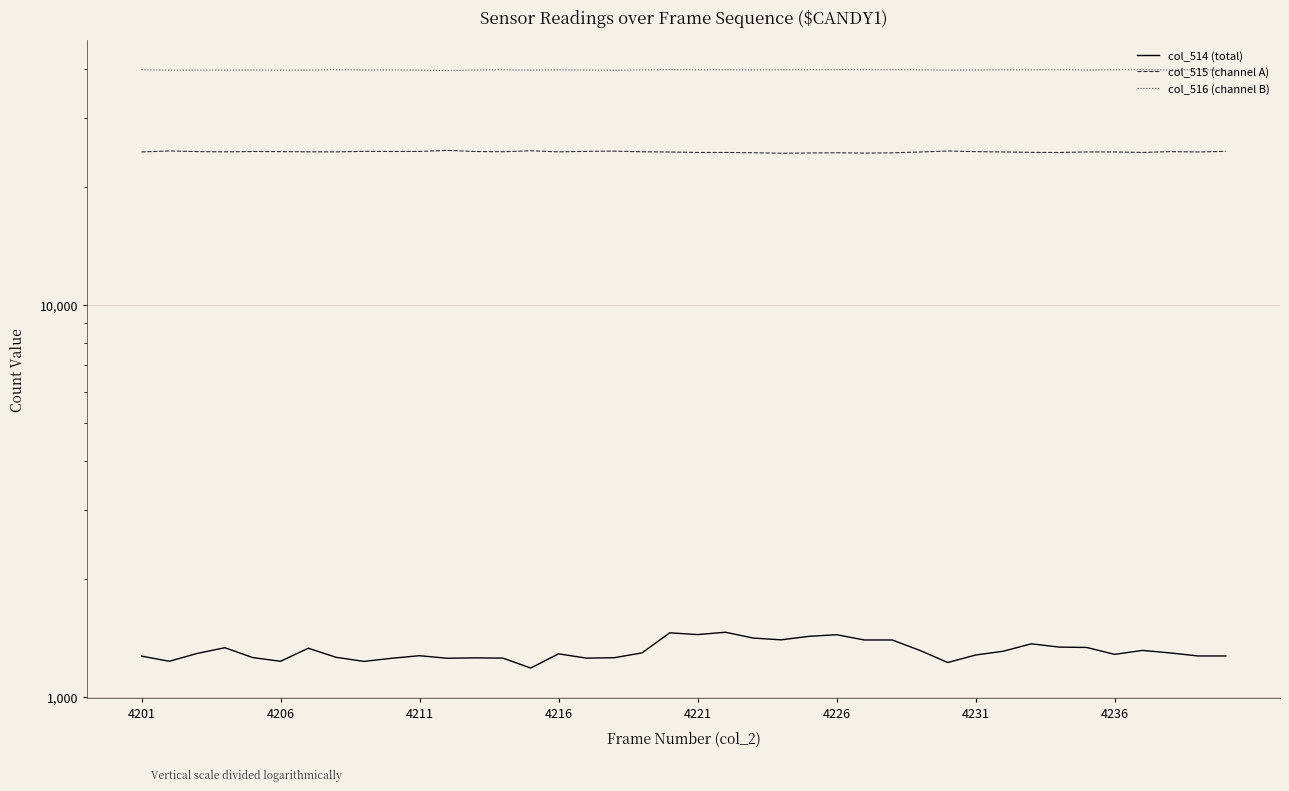

What is the difference between the maximum and minimum values in the col_514 (total) series?

277